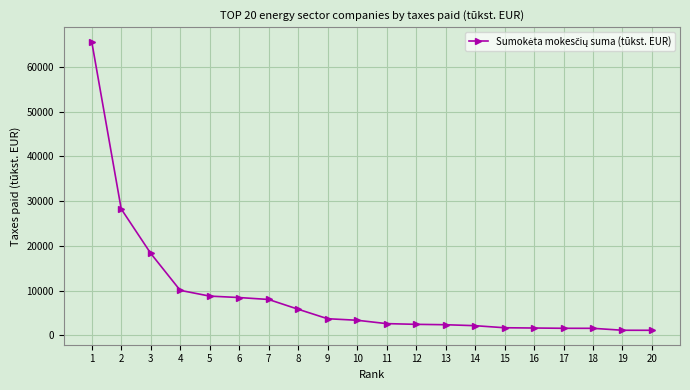

Where does the data first go above 3379?

1